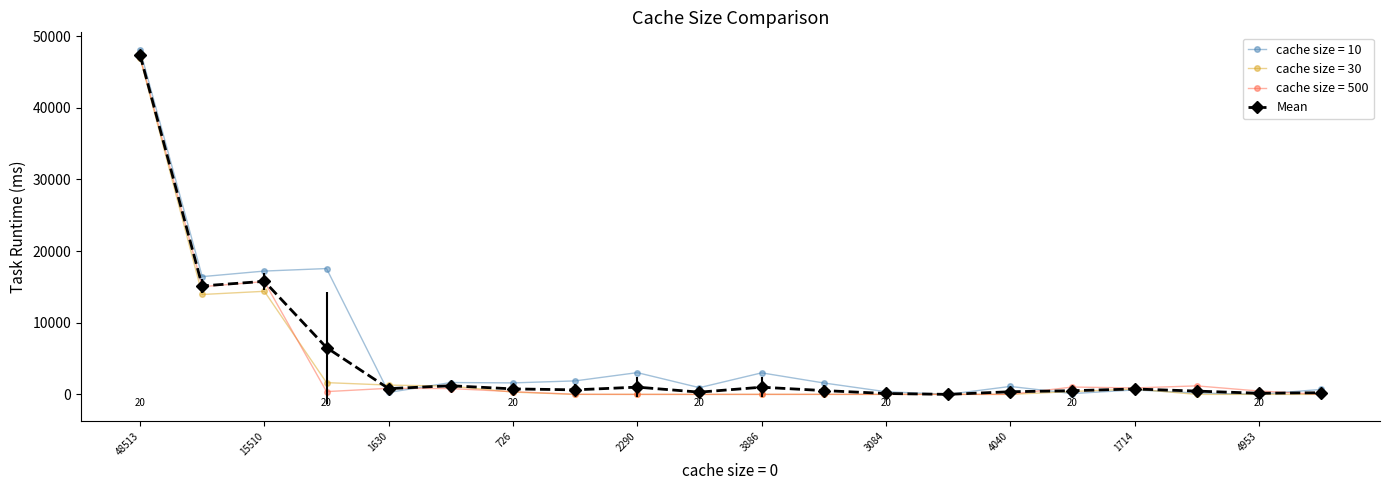

What is the difference between the maximum and second lowest values?

47237.3